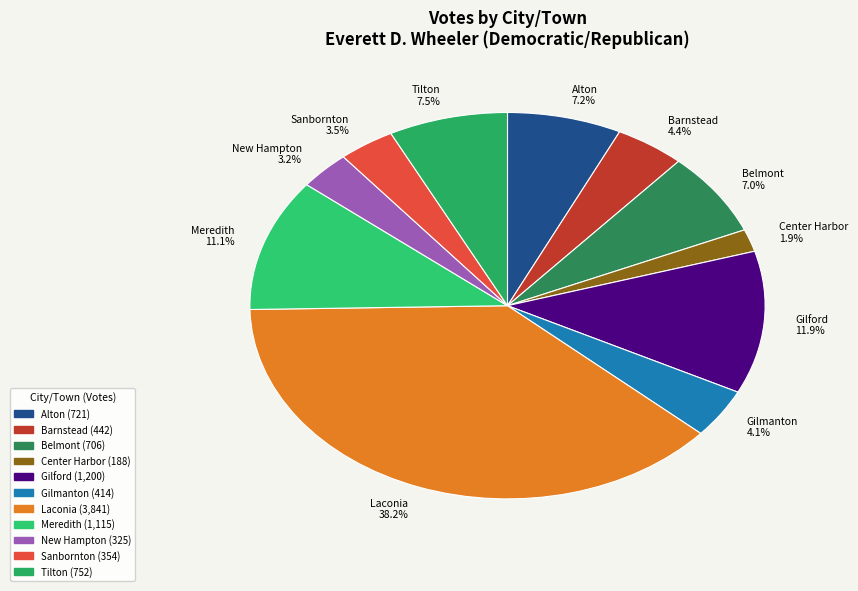

To the nearest percent, what portion does Laconia represent?

38%